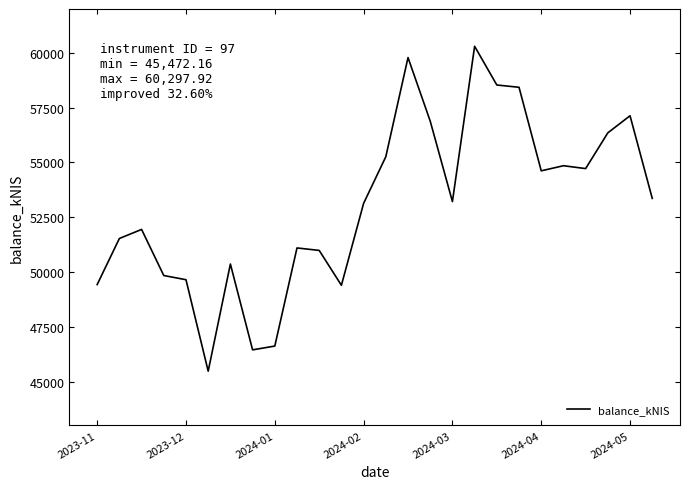

What is the smallest value displayed?

45472.2